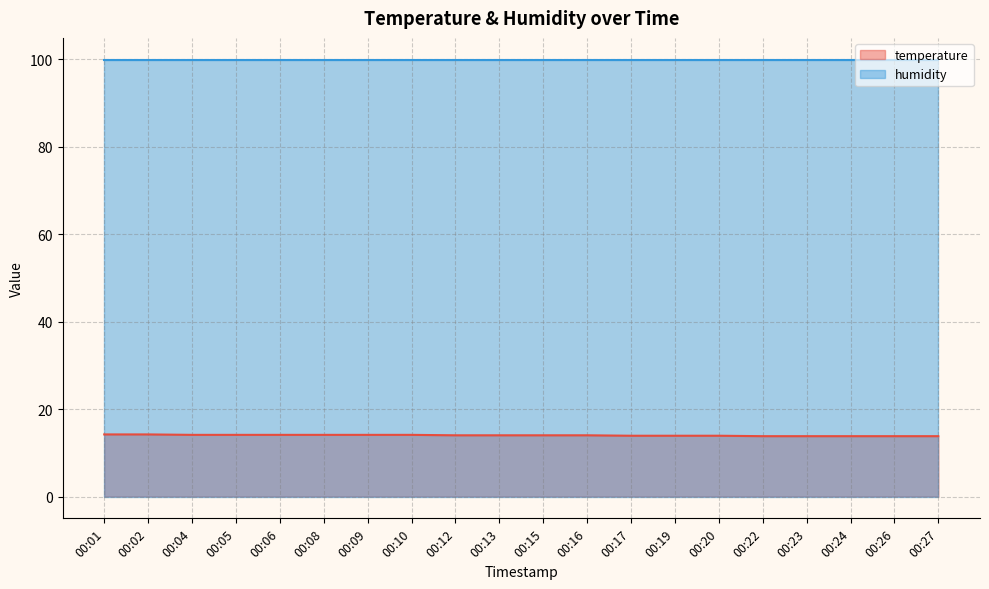

What is the difference between the maximum and minimum values?

0.4